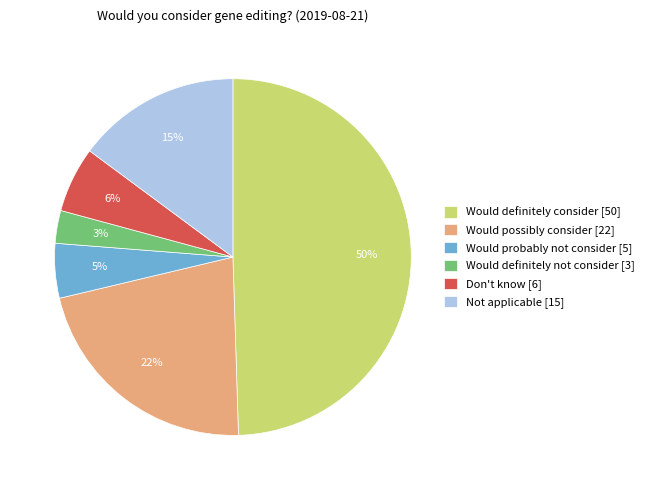

Which slice is the largest?

Would definitely consider